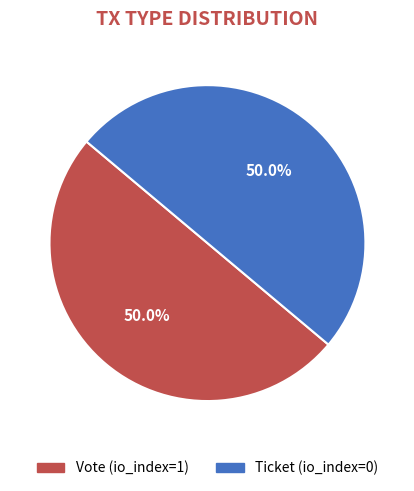

To the nearest percent, what is the average slice percentage?

50%